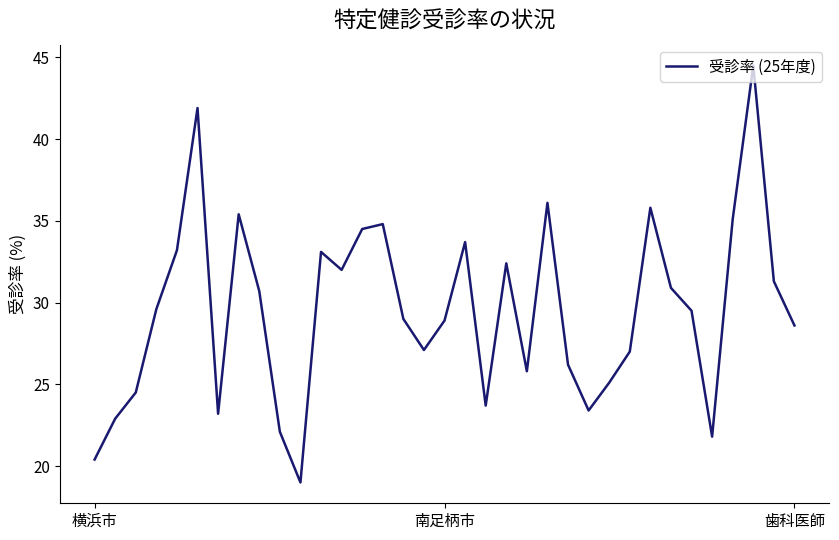

What is the smallest value displayed?

19.0